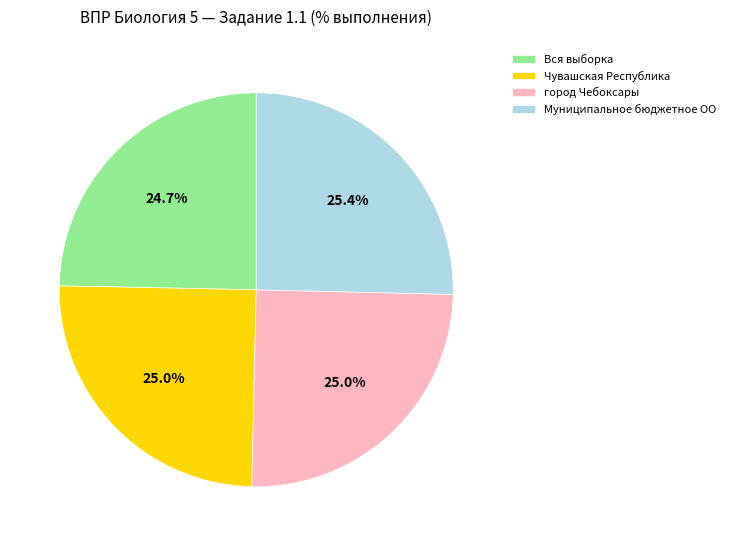

Is it true that Муниципальное бюджетное ОО is 34% of the pie?

False